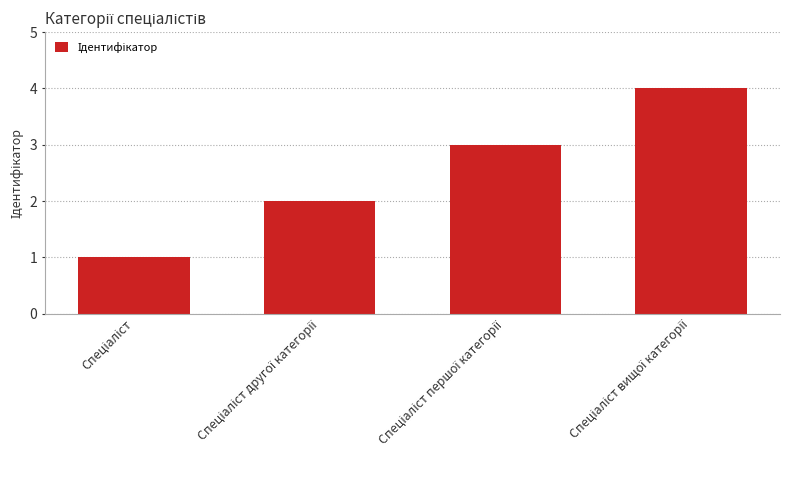

Reading left to right, extract all data points from this chart.

1	2	3	4